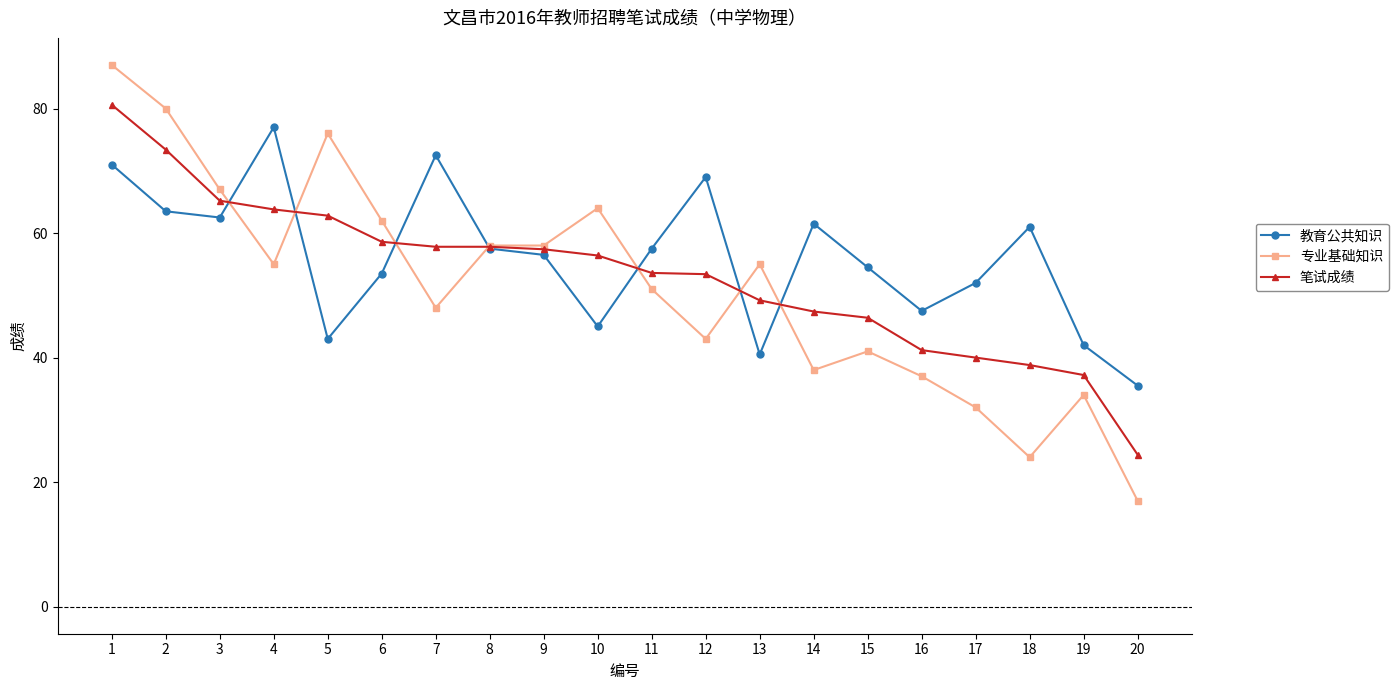

How many lines are shown in the chart?

3